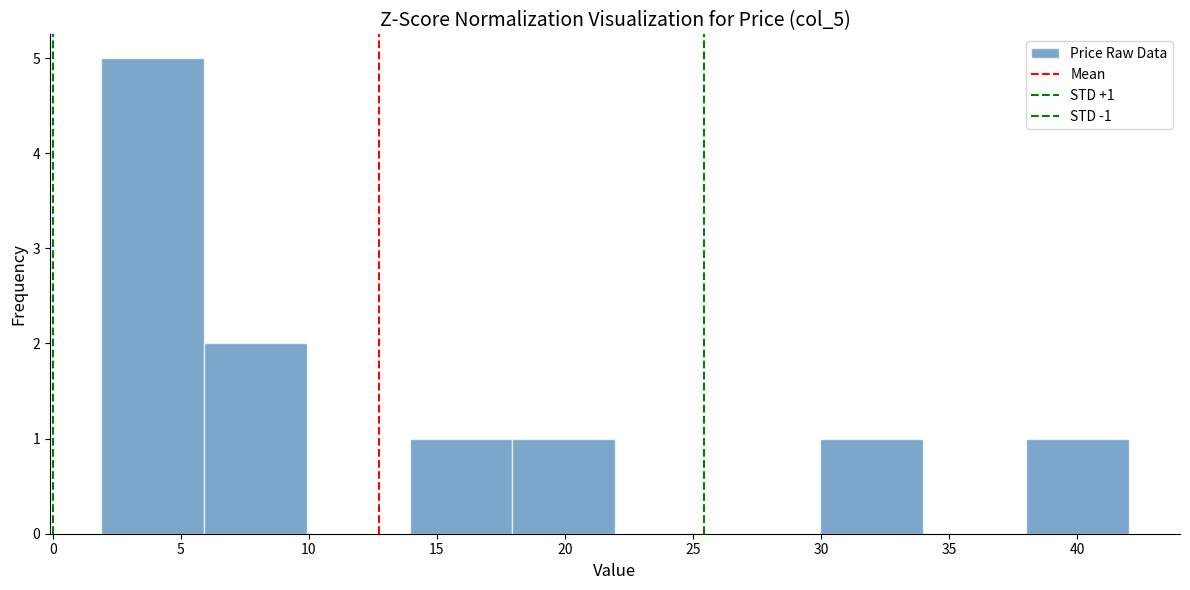

Which range on the x-axis has the tallest bar?

2 to 6